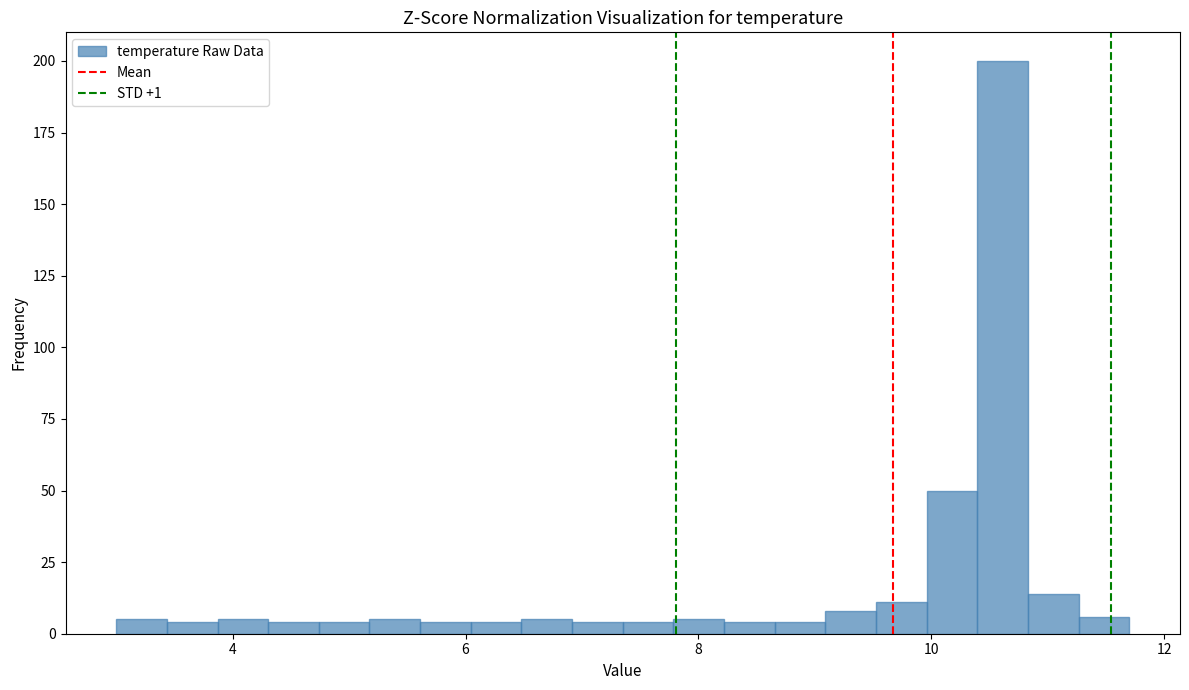

Around what value on the x-axis is the tallest bar? Give the approximate position of its centre, as read against the axis.

10.6